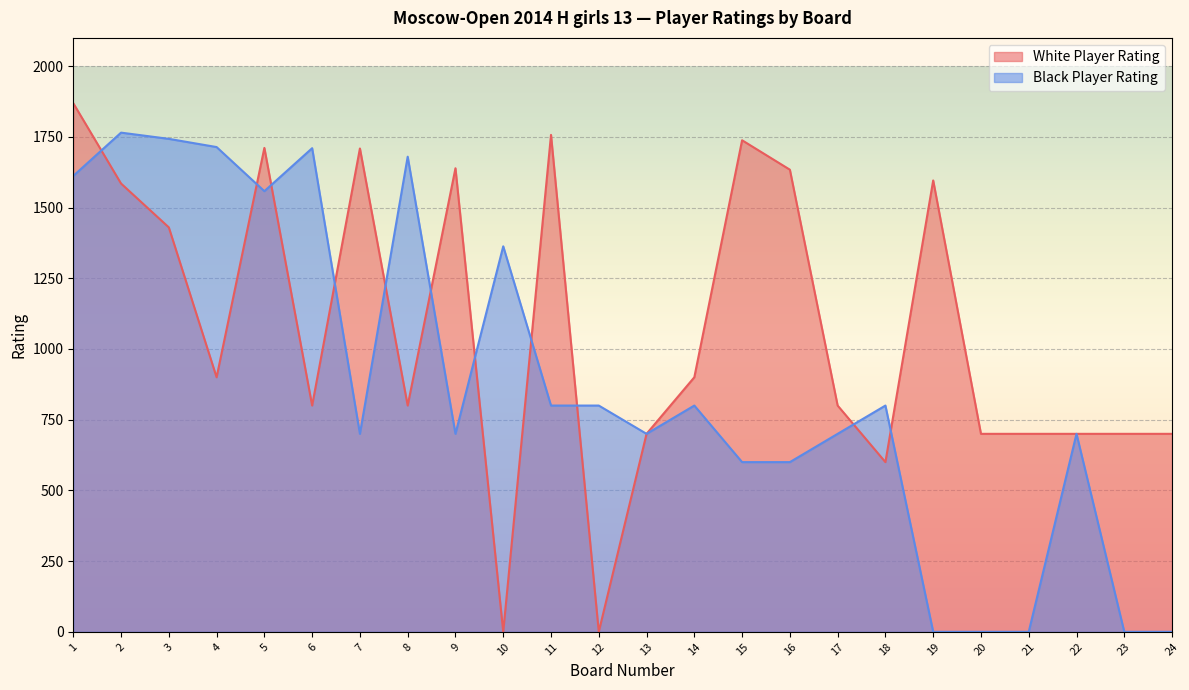

What are all the series names shown in the legend?

White Player Rating, Black Player Rating